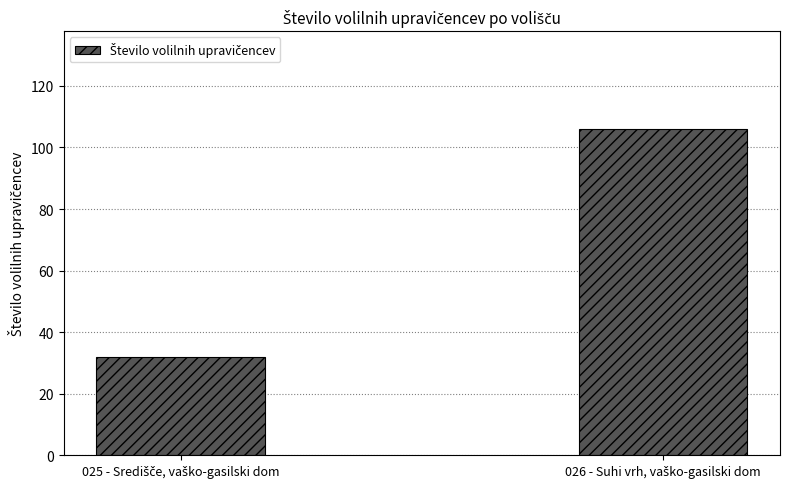

What is the value of the 2nd bar from the left?

106